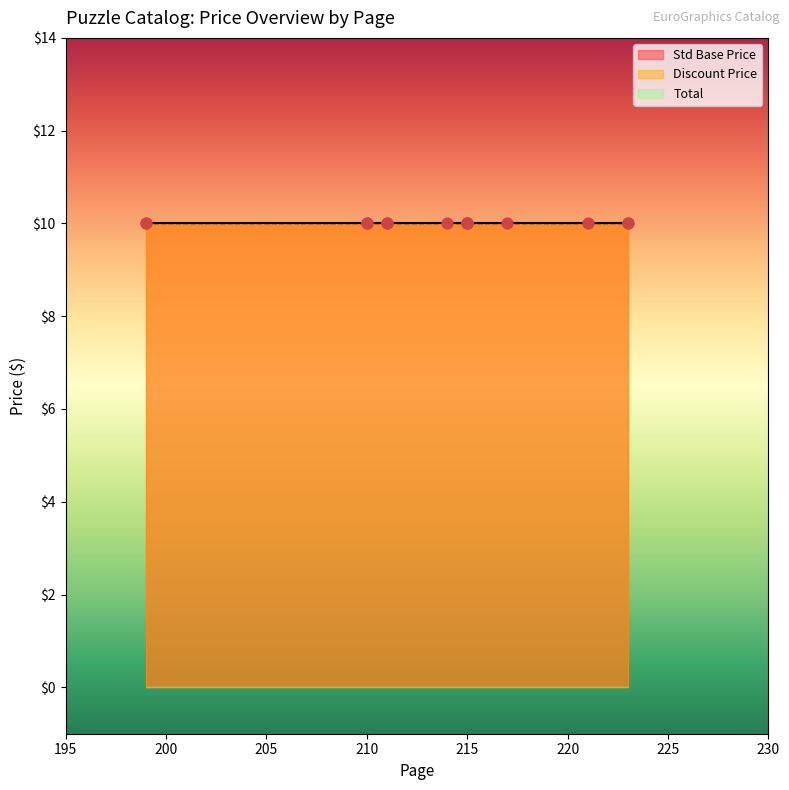

Which series reaches the maximum Y coordinate?

Std Base Price